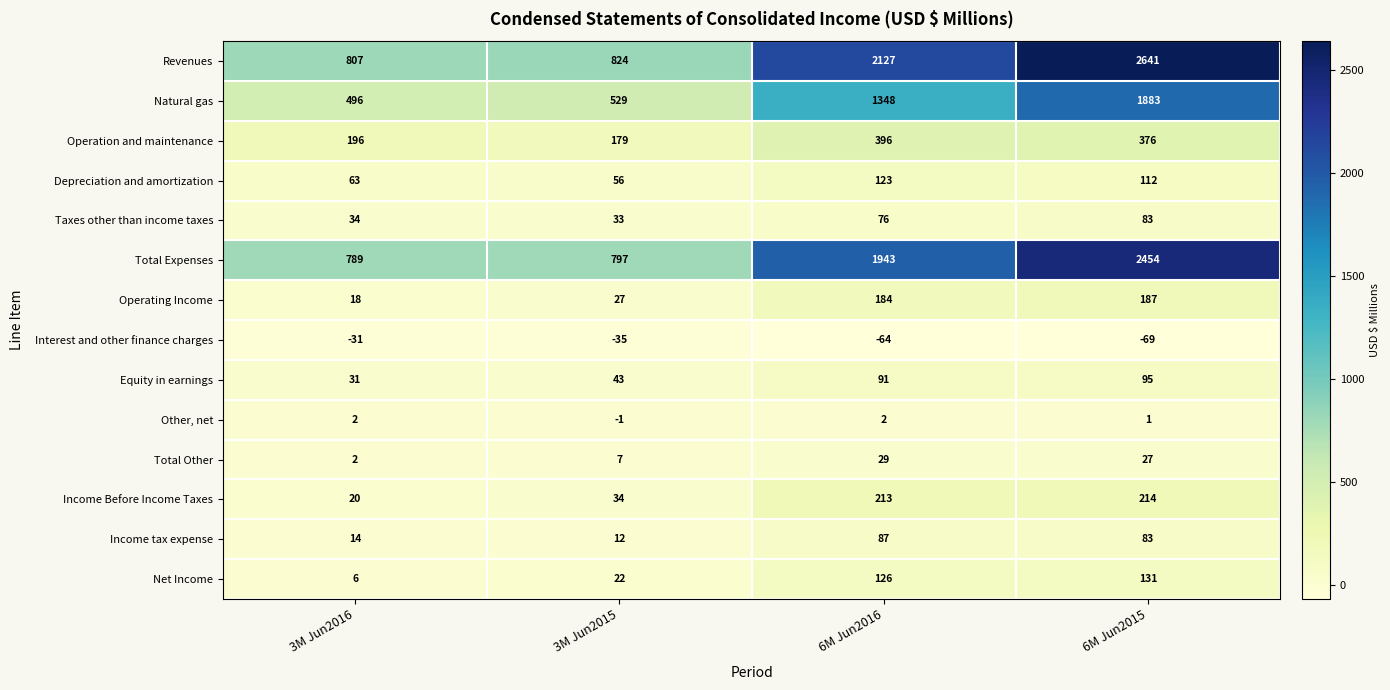

The value of Interest and other finance charges at 6M Jun2016 is -64. True or false?

True